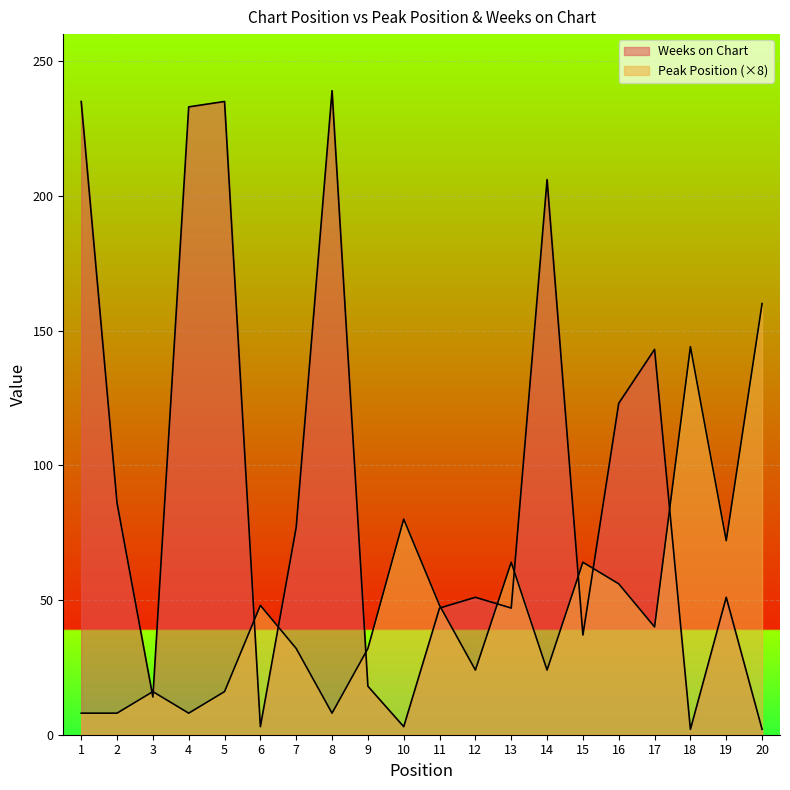

Reading left to right, list all the values displayed in this chart.

Peak Position: 1=8	2=8	3=16	4=8	5=16	6=48	7=32	8=8	9=32	10=80	11=48	12=24	13=64	14=24	15=64	16=56	17=40	18=144	19=72	20=160
Weeks on Chart: 1=235	2=86	3=14	4=233	5=235	6=3	7=77	8=239	9=18	10=3	11=47	12=51	13=47	14=206	15=37	16=123	17=143	18=2	19=51	20=2